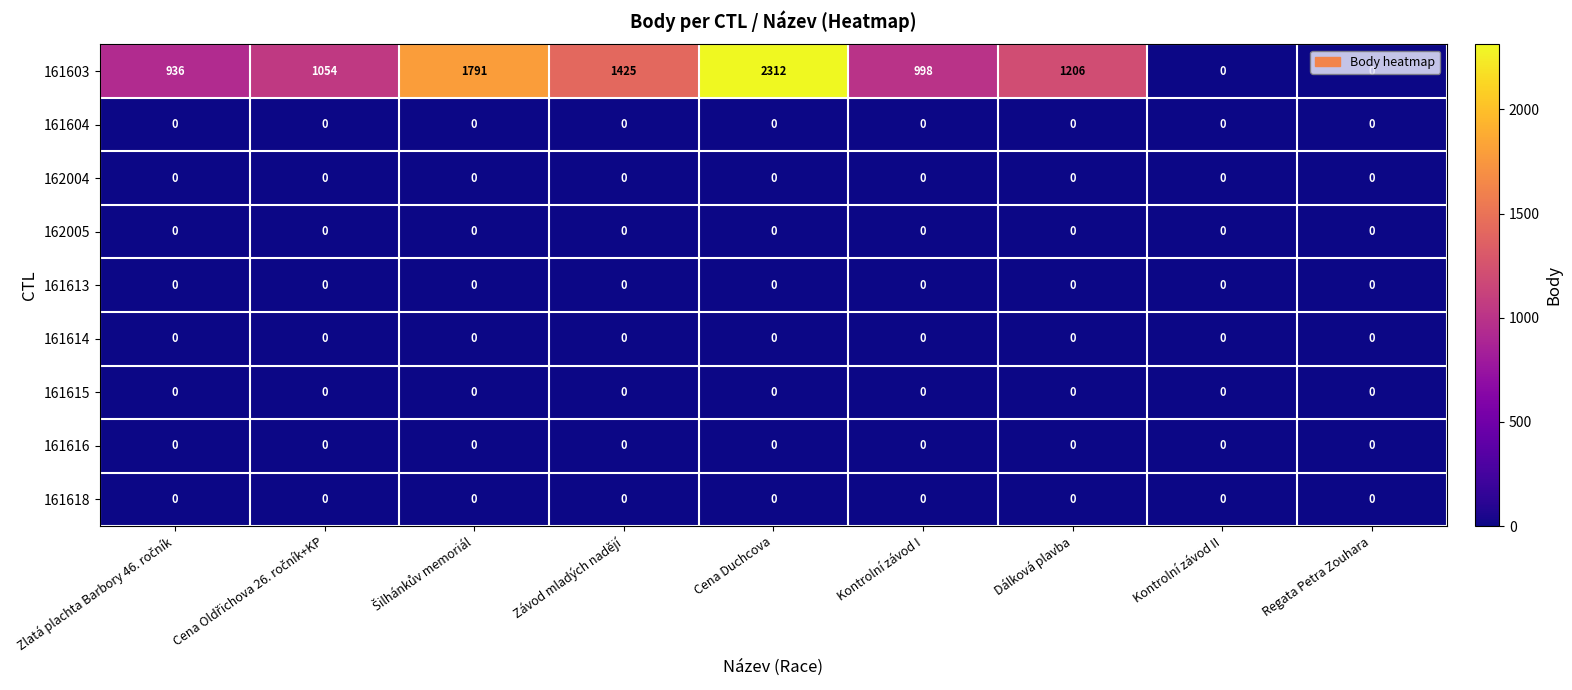

The value of 161614 at Regata Petra Zouhara is 0. True or false?

True